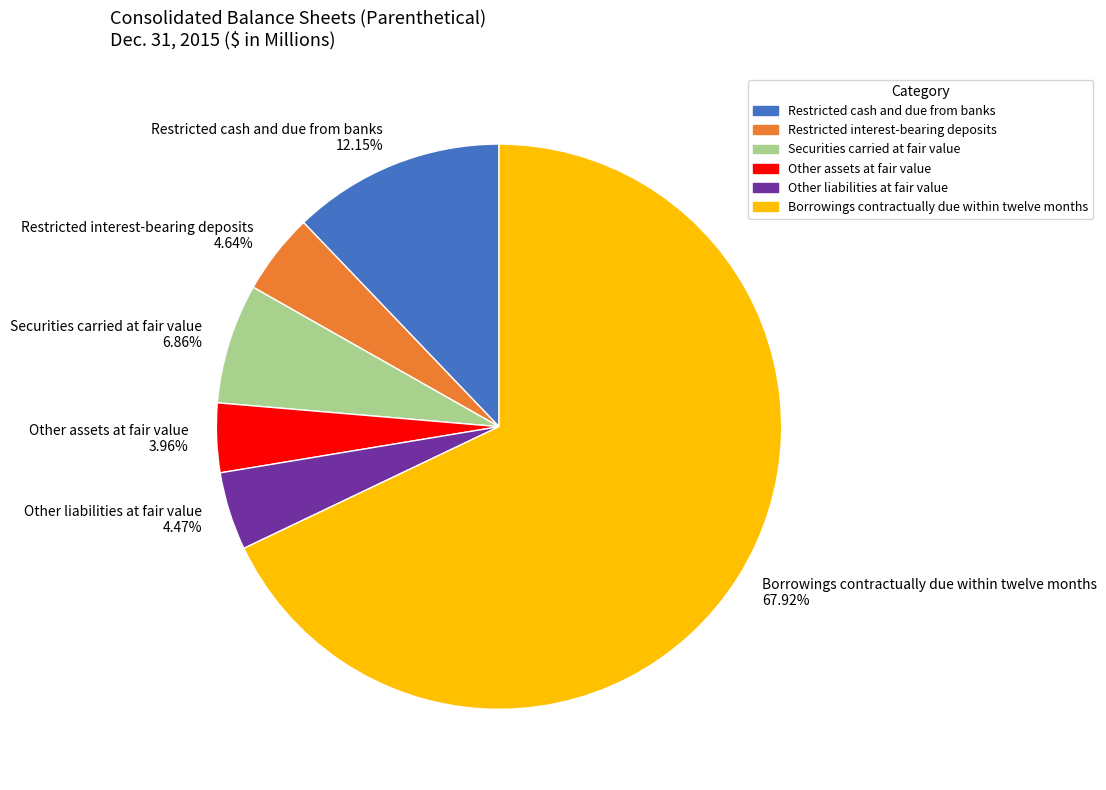

To the nearest percent, what percentage of the pie is Securities carried at fair value?

7%